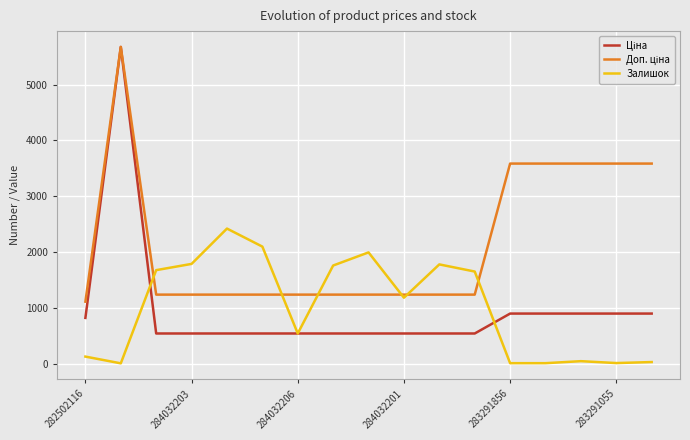

What is the maximum value shown in the chart?

5673.8